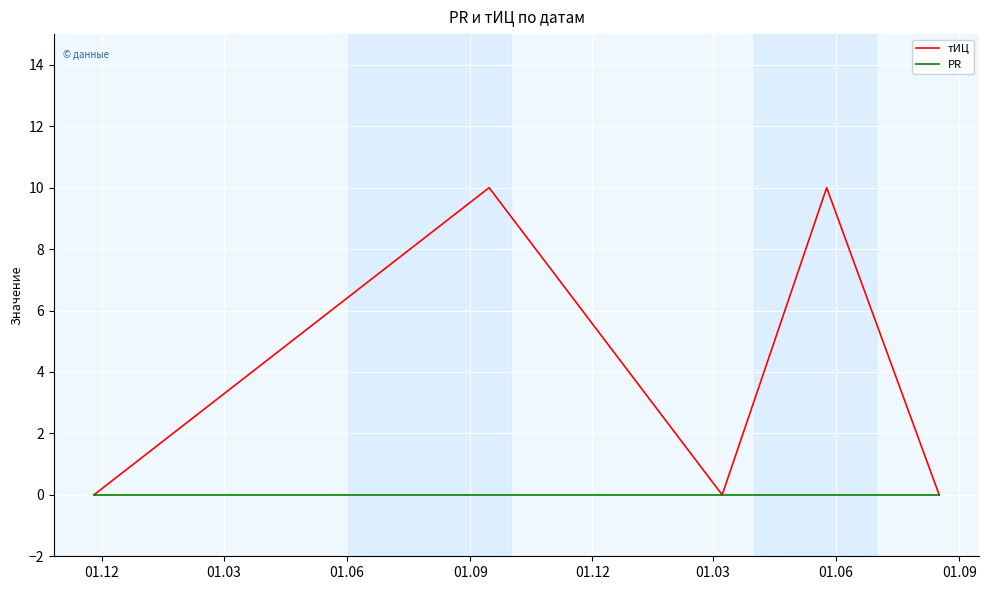

What is the average value of the тИЦ series?

4